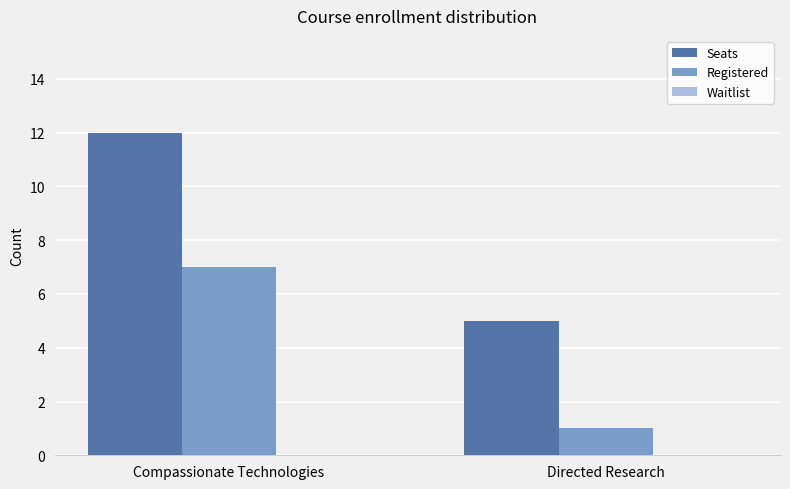

Is the value of Registered at Compassionate Technologies greater than the value of Seats at Compassionate Technologies?

No